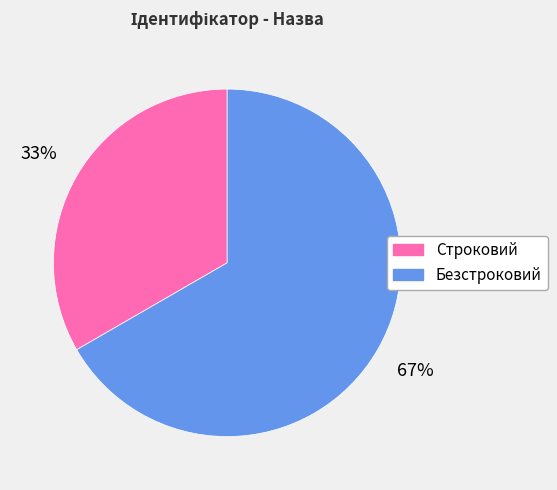

Is it true that Строковий is 39% of the pie?

False